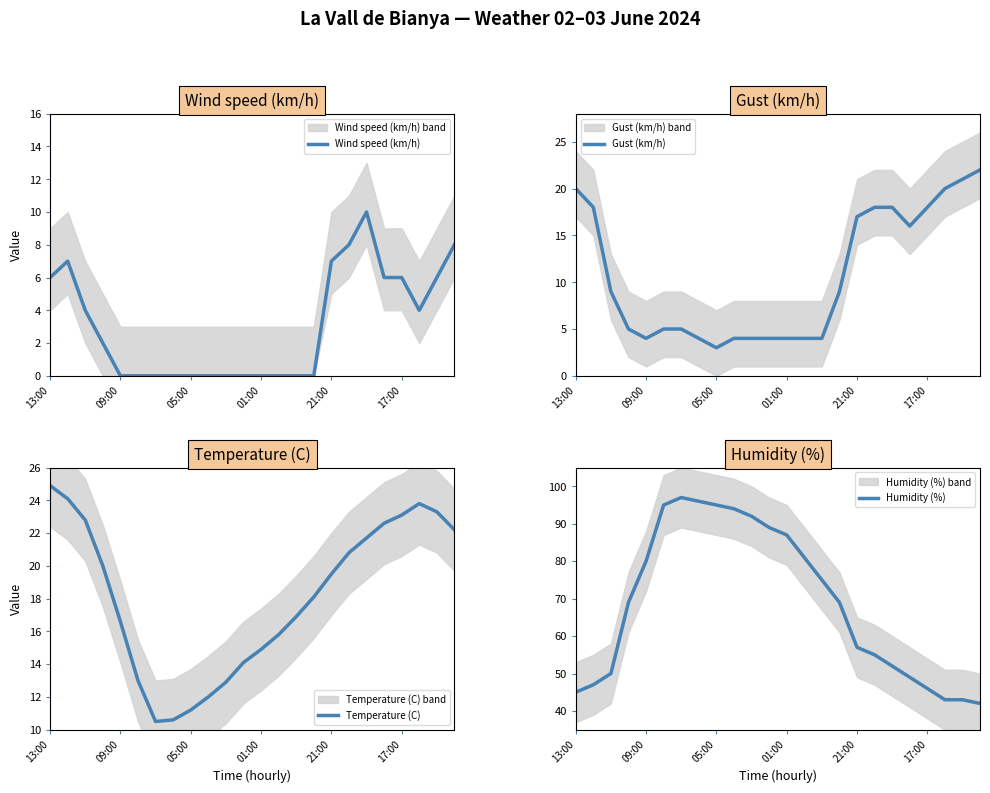

The value of Temperature (C) at 21:00 is 19.5. True or false?

True